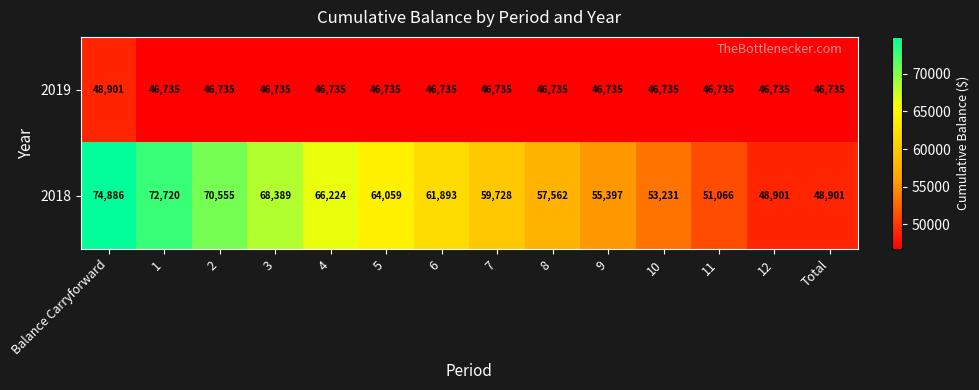

Is it true that 2019 equals 32414 at Balance Carryforward?

False